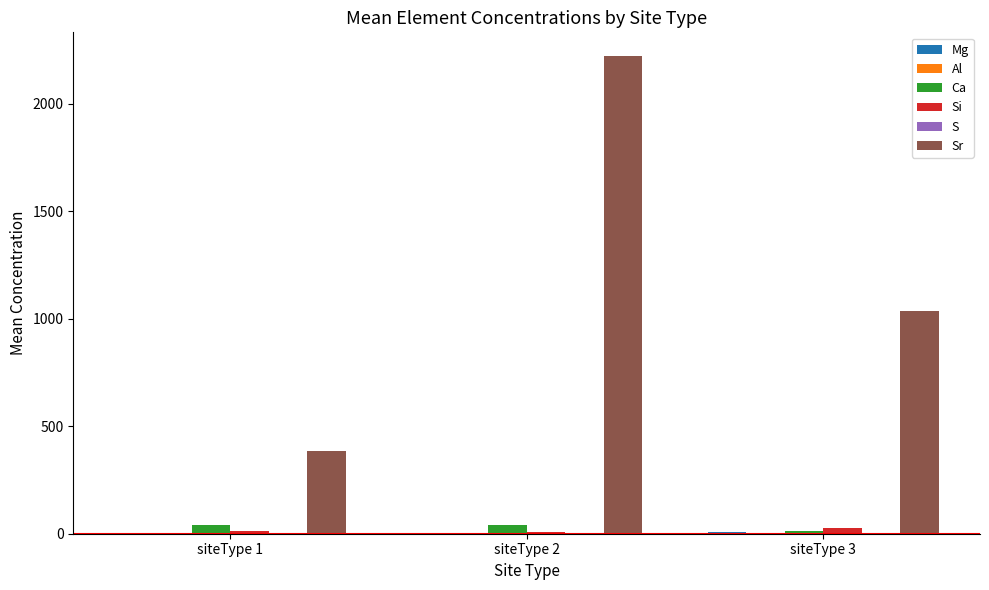

Which label corresponds to the largest value in the chart?

siteType 2